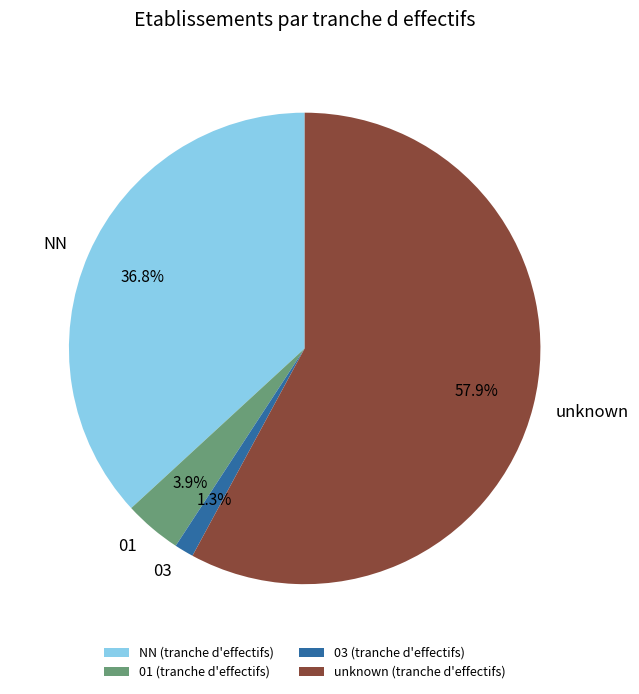

Between unknown and 01, which is larger?

unknown